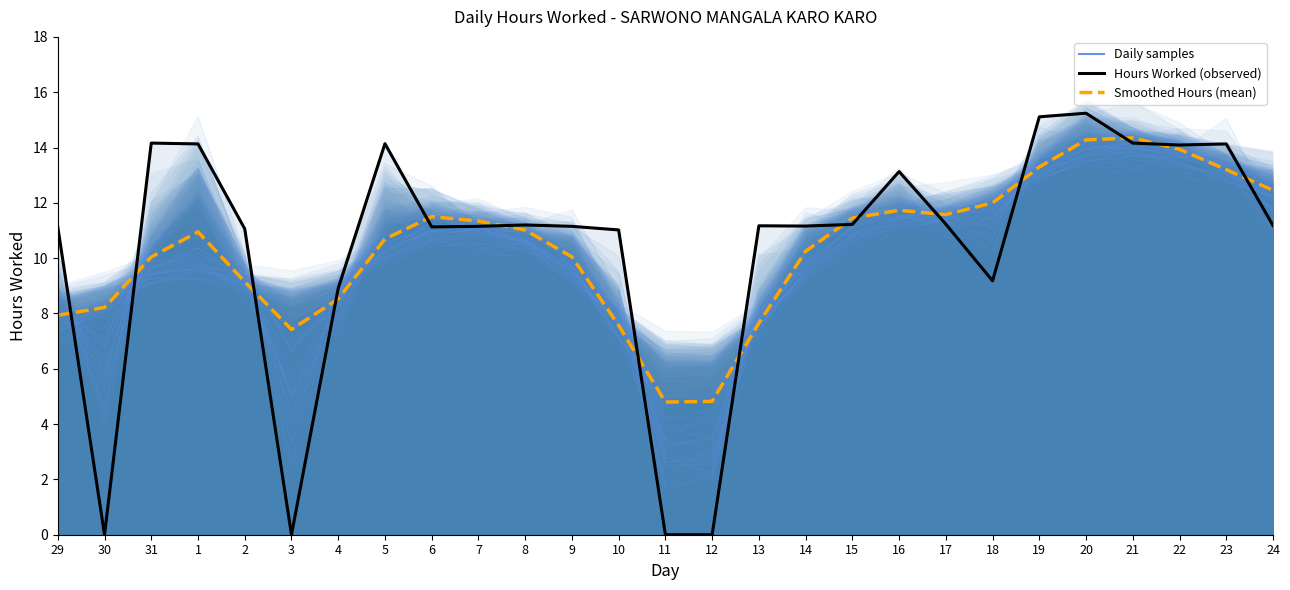

What is the total value across all series at 11?

4.8